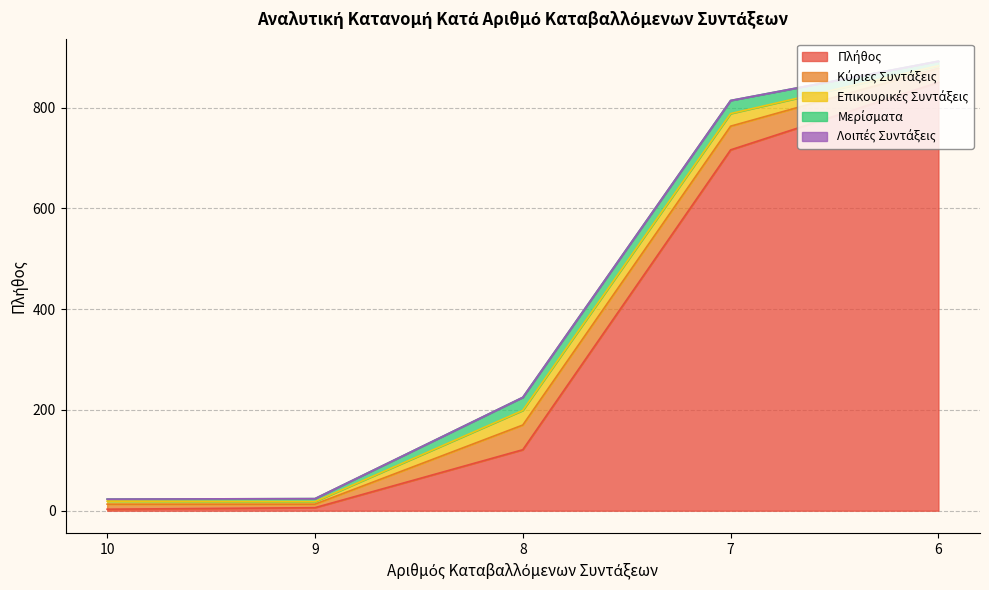

At which label is Μερίσματα closest to 2?

10